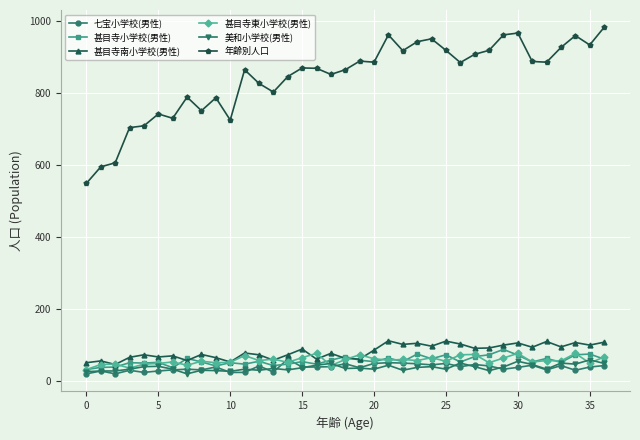

What is the value of the 甚目寺東小学校(男性) point at the 25th from the left?

64